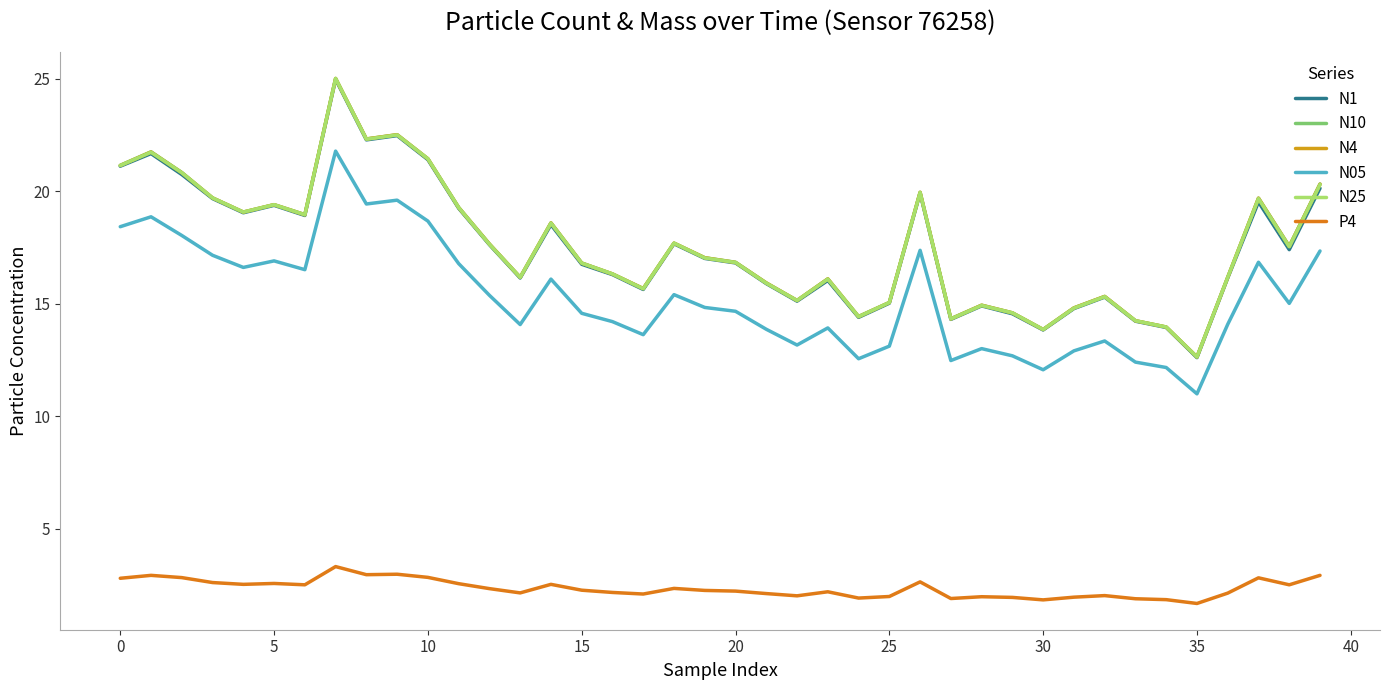

Does the chart display data point markers on the line(s)?

No